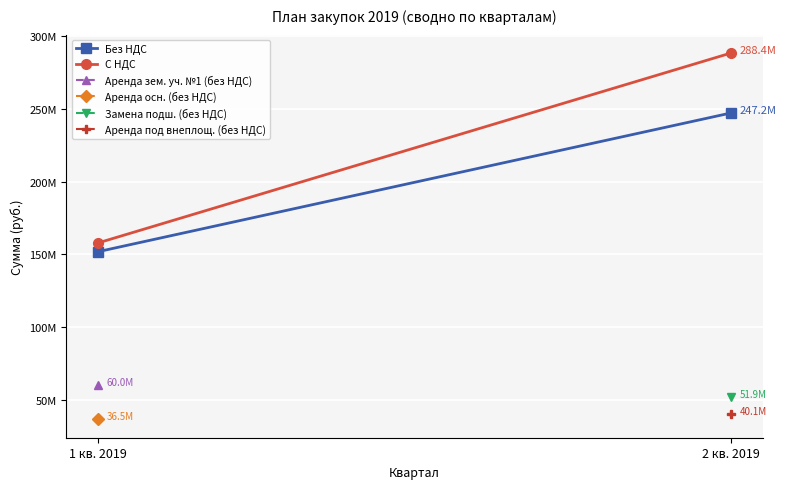

Which label corresponds to the smallest value in the chart?

1 кв. 2019